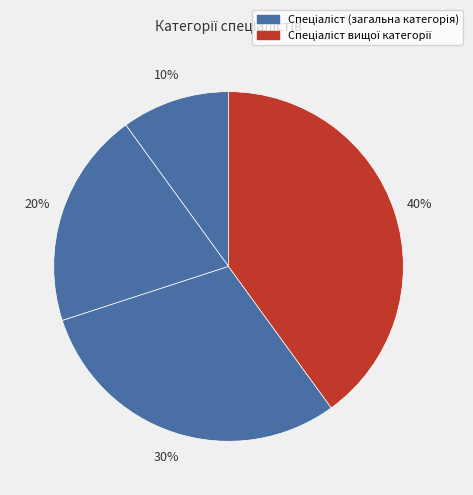

To the nearest percent, what is the difference between the largest and smallest slice percentages?

30%